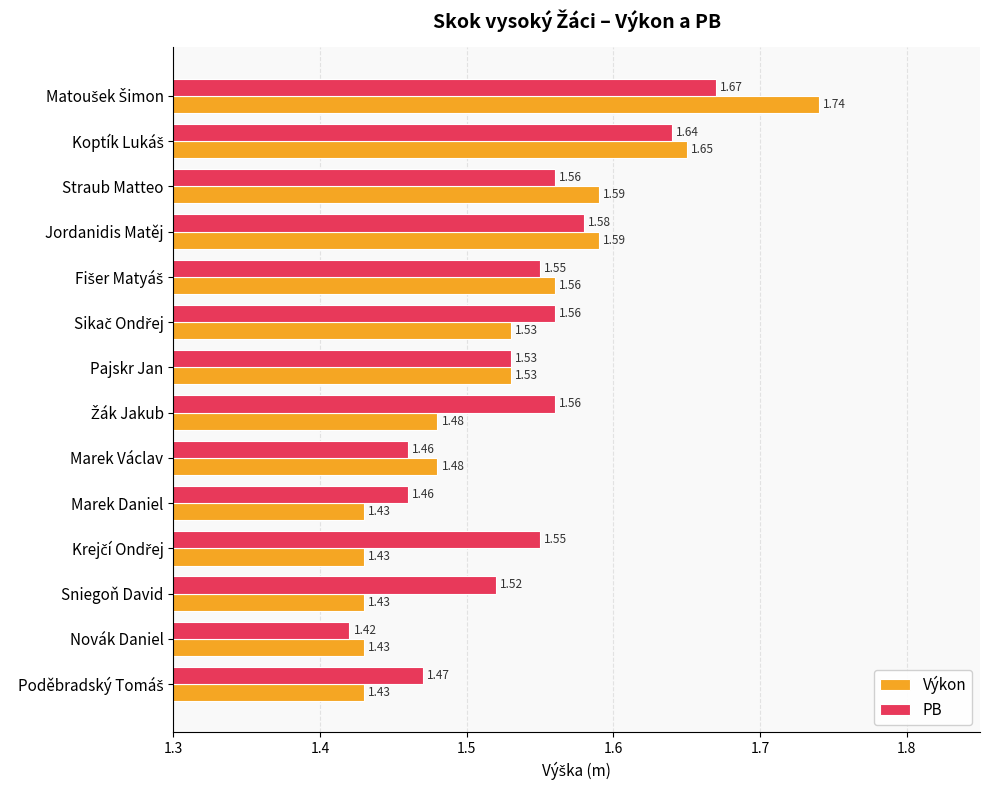

How many data points does each series have?

14